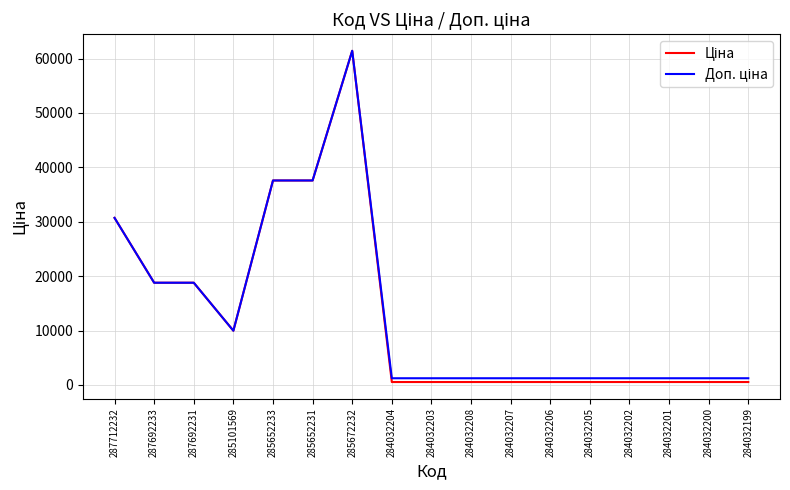

Which category has the highest value across all series?

285672232